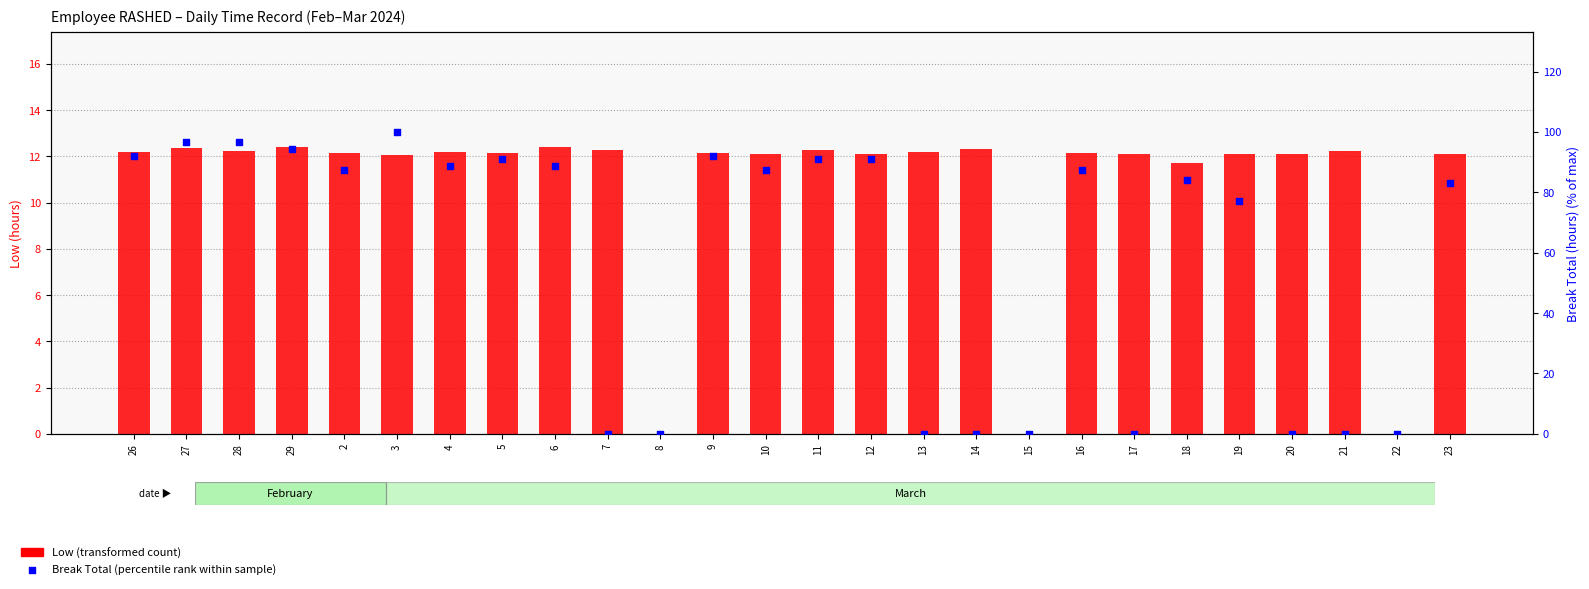

At how many categories does at least one series exceed 68?

17